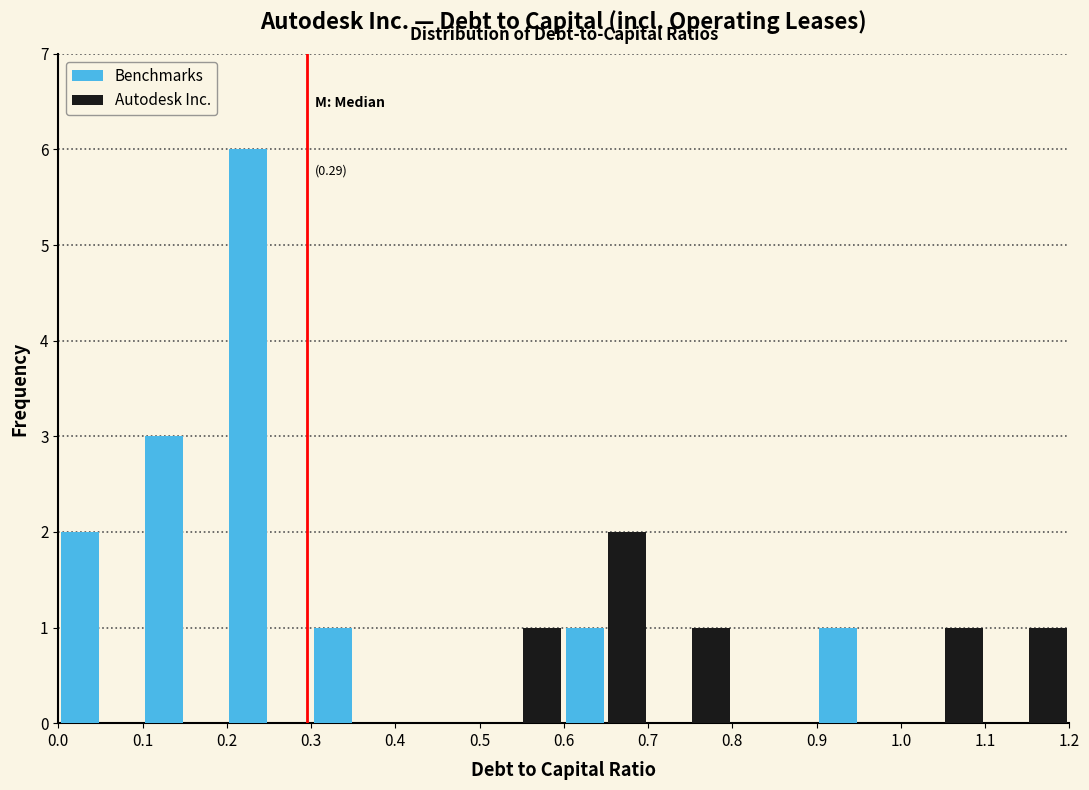

In the Autodesk Inc. series, which range on the x-axis has the tallest bar?

0.6 to 0.7